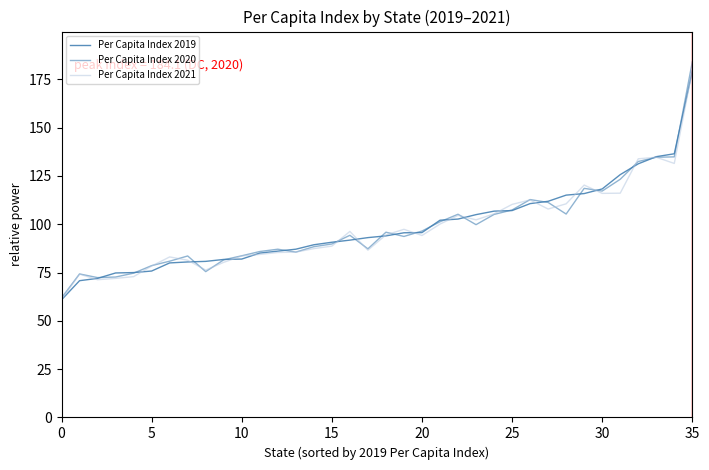

At which label does Per Capita Index 2021 reach its peak?

35